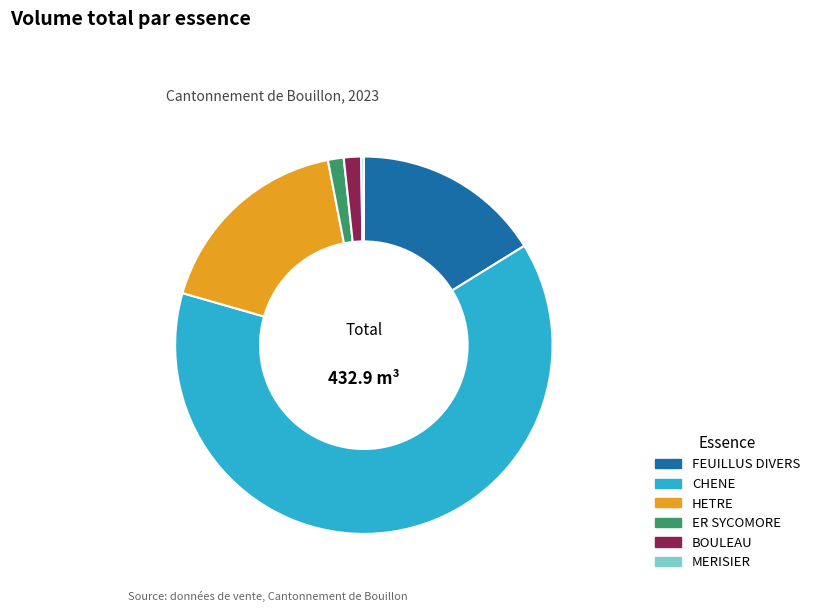

Approximately how many times larger is the value at CHENE compared to FEUILLUS DIVERS?

3.9